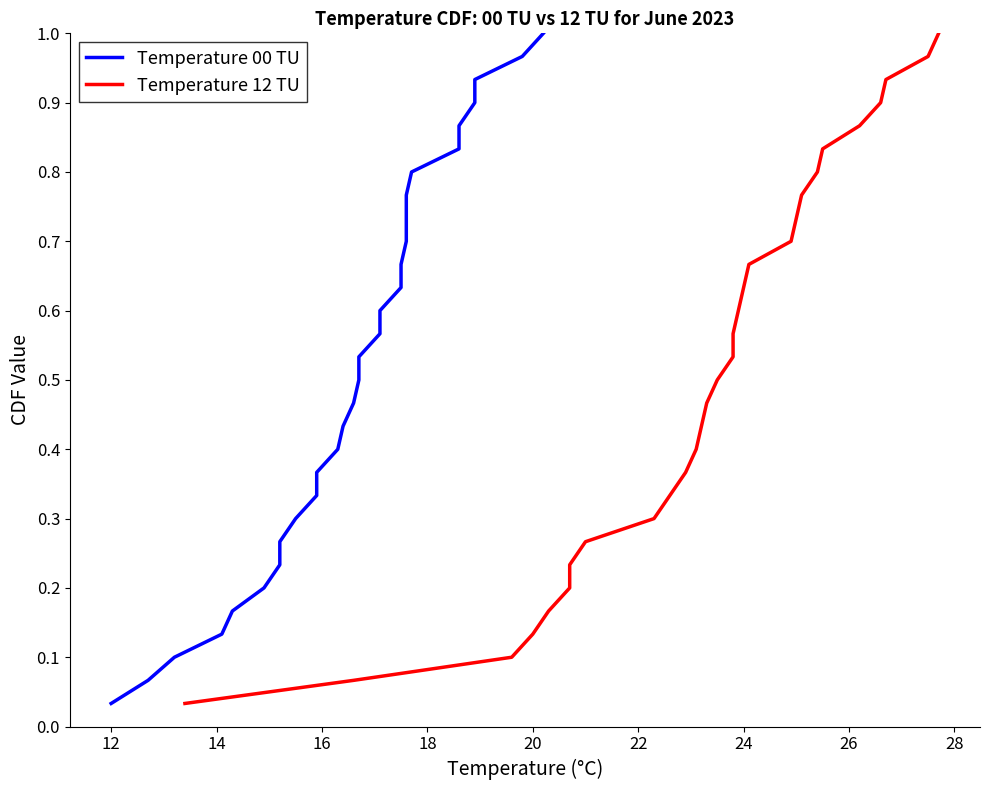

How many series are shown in this chart?

2